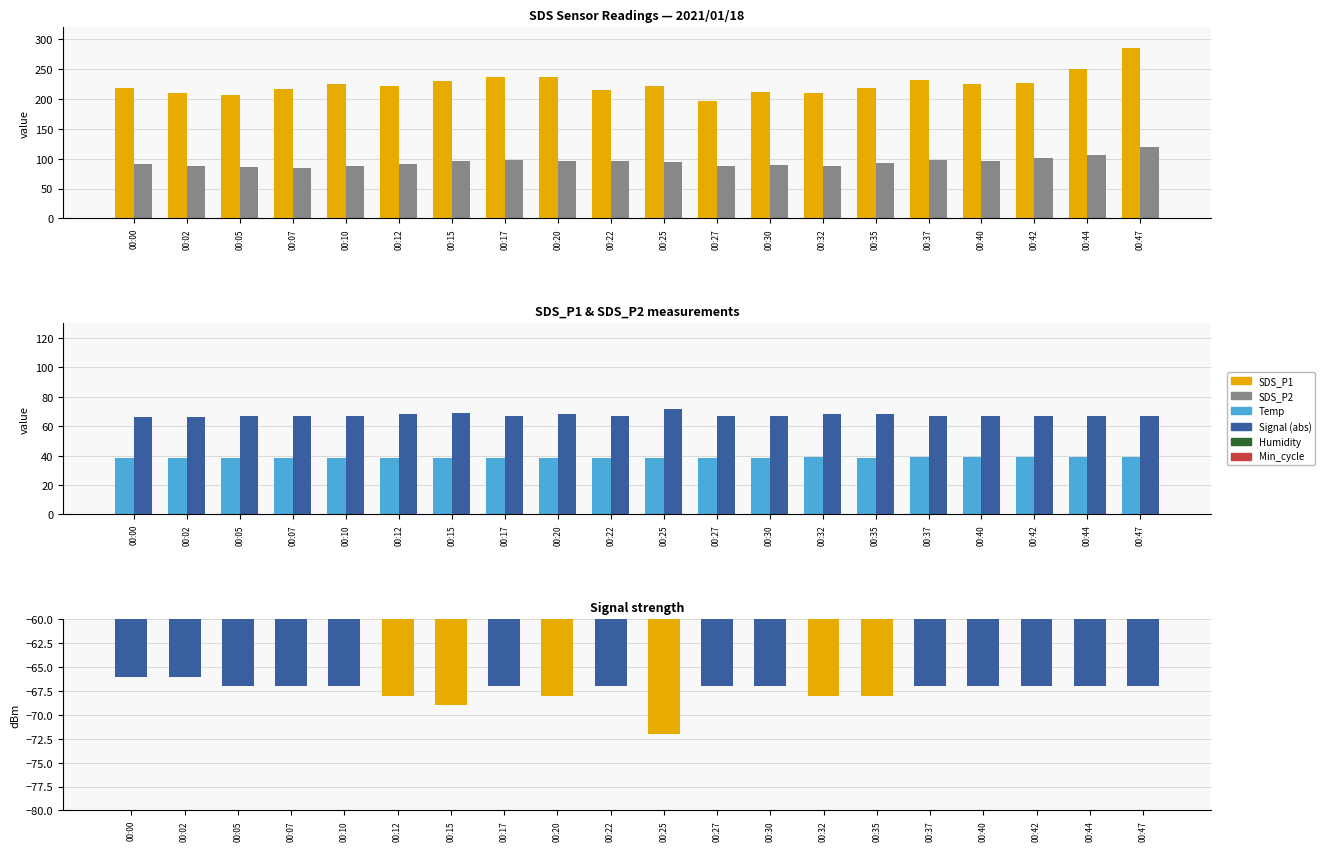

What is the total value across all series at 00:47?

445.0